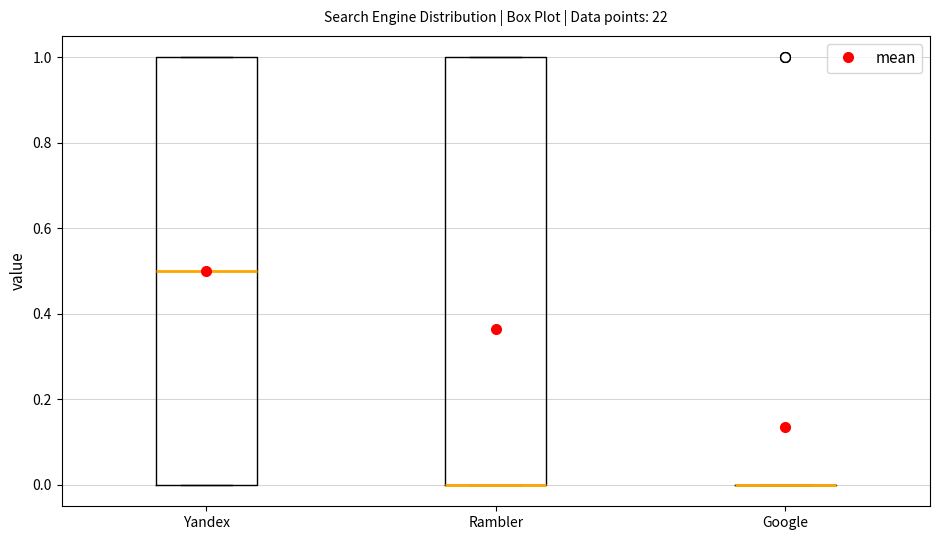

Reading left to right, transcribe this box plot: for each box, give where its median line is, the range the box spans, and where its two whiskers end, as read against the y-axis. The values are not printed on the chart, so give them approximately, as read against the axis.

Yandex: median 0.5, box 0.0 to 1.0, whiskers 0.0 to 1.0
Rambler: median 0.0 (drawn on the box's lower edge), box 0.0 to 1.0, whiskers 0.0 to 1.0
Google: box collapsed to a line at 0.0, whiskers 0.0 to 0.0